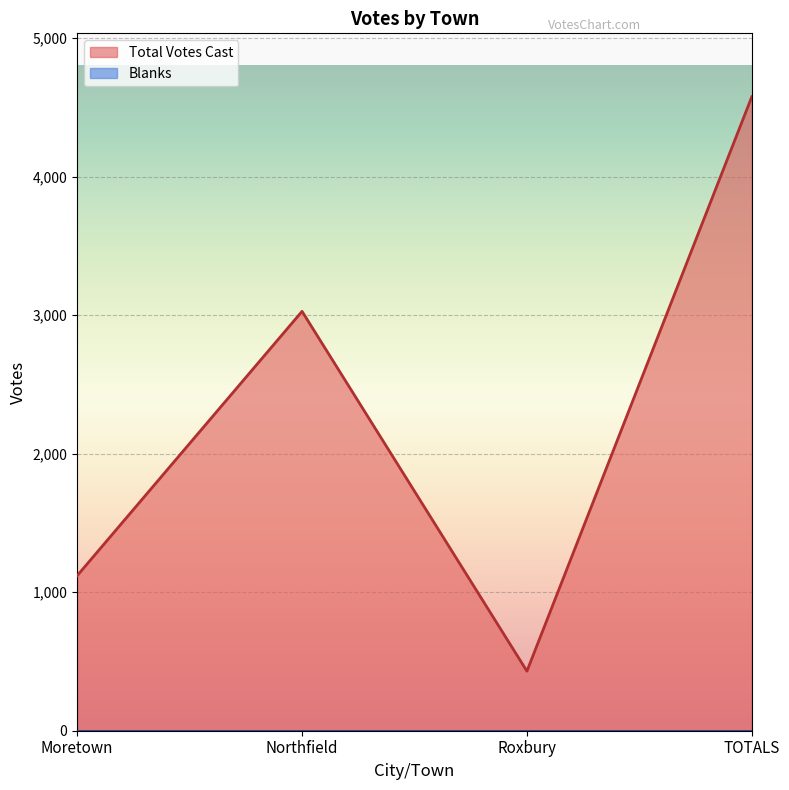

What is the maximum value shown in the chart?

4576